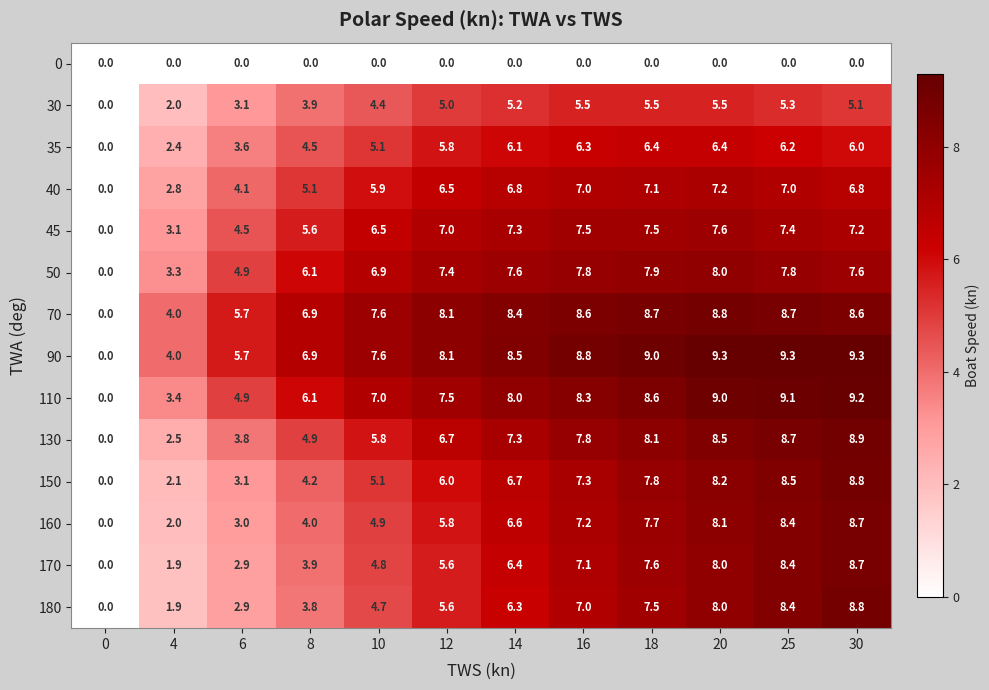

True or false: 40 has a value of 4.1 at 6.

True